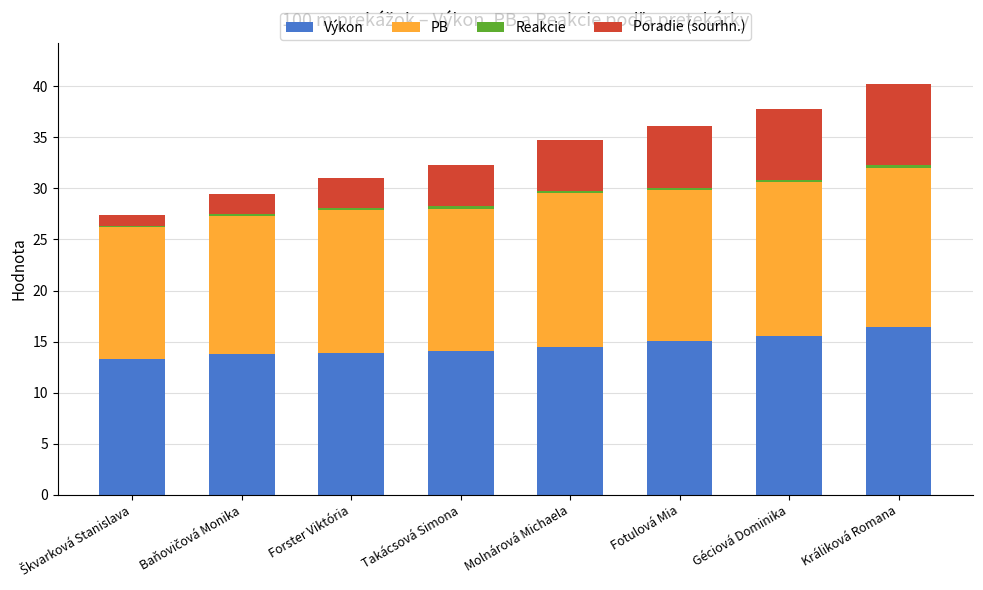

True or false: Výkon has a value of 14.1 at Takácsová Simona.

True